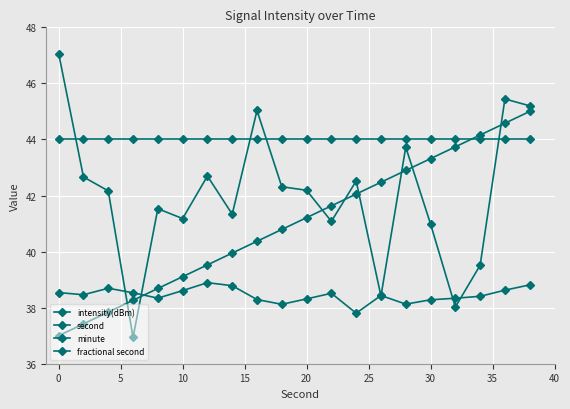

True or false: minute and fractional second cross at least once.

False